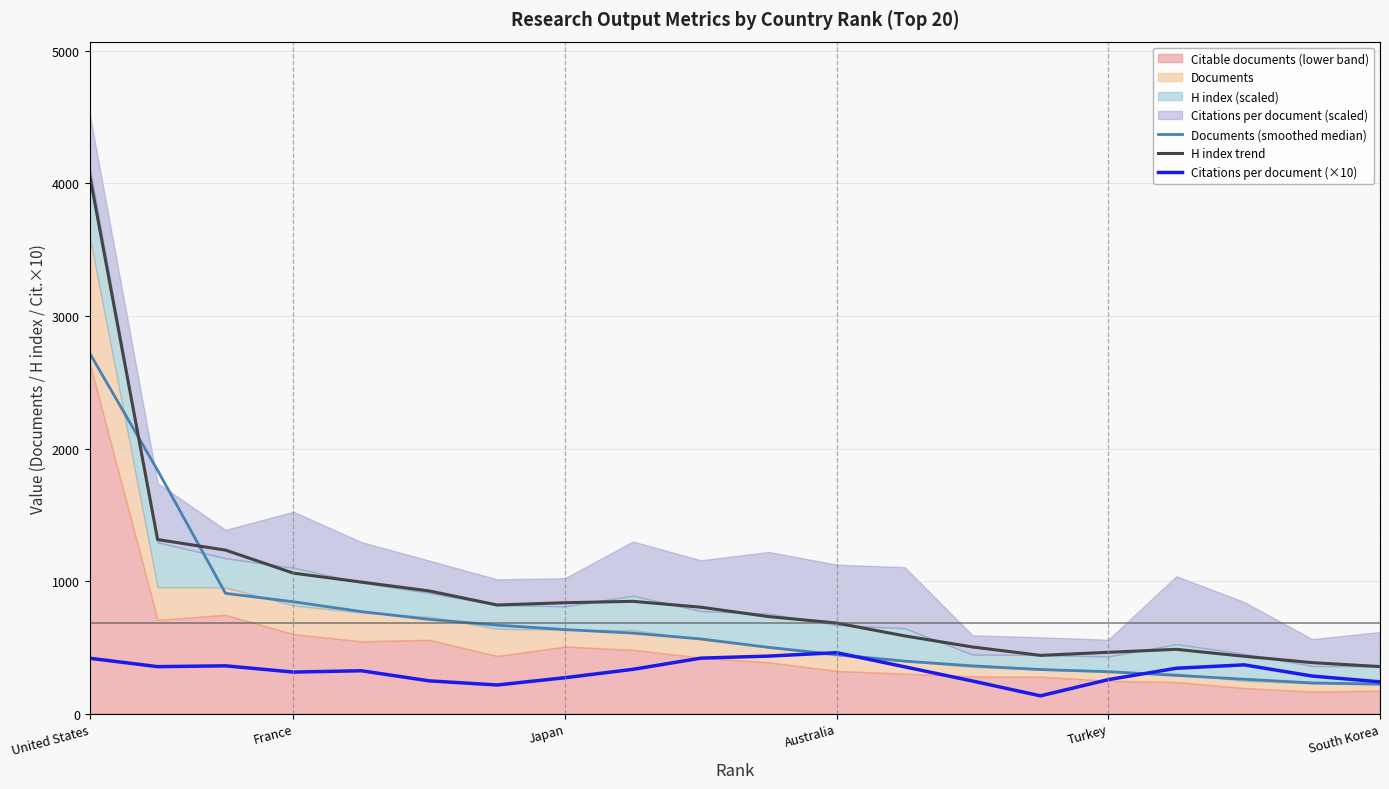

The Citations per document (×10) series shows 314.1 at France. True or false?

True